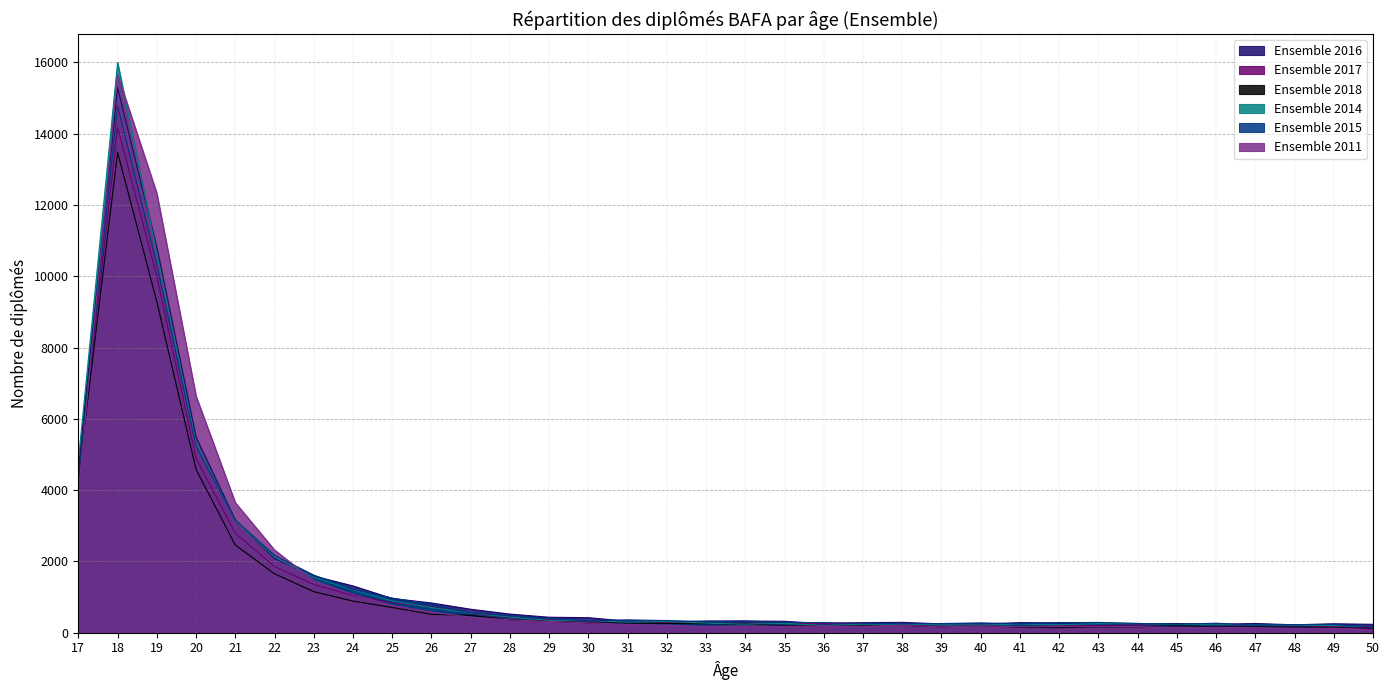

At which label is Ensemble 2017 closest to 7158?

20